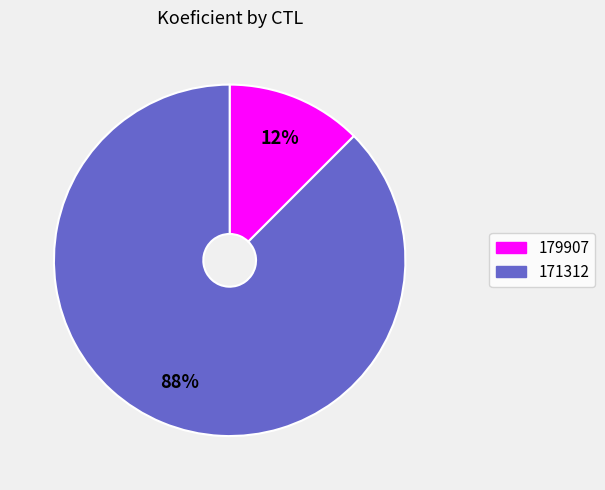

Does any single category account for the majority?

Yes